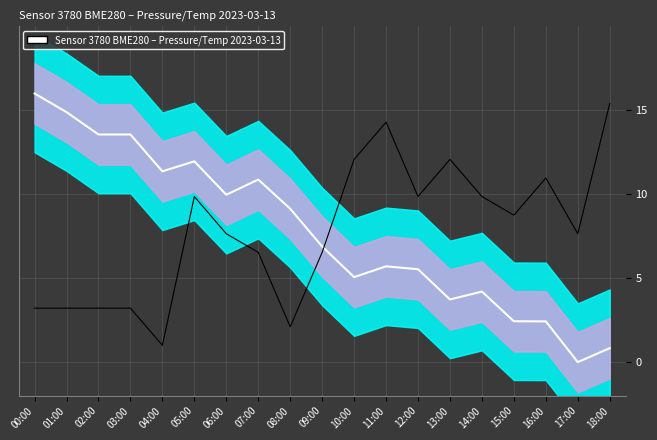

Where is pressure trend nearest to the value 8?

09:00